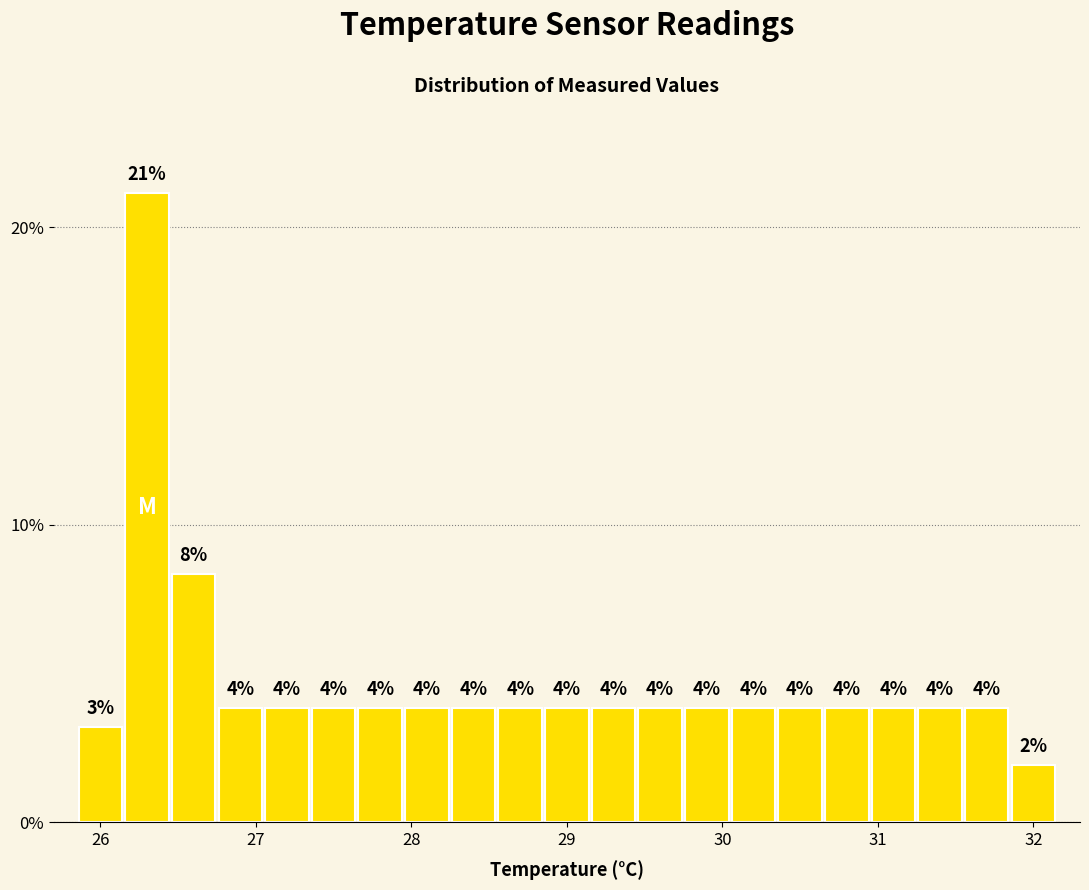

Read against the x-axis, roughly where is the centre of the tallest bar?

26.3